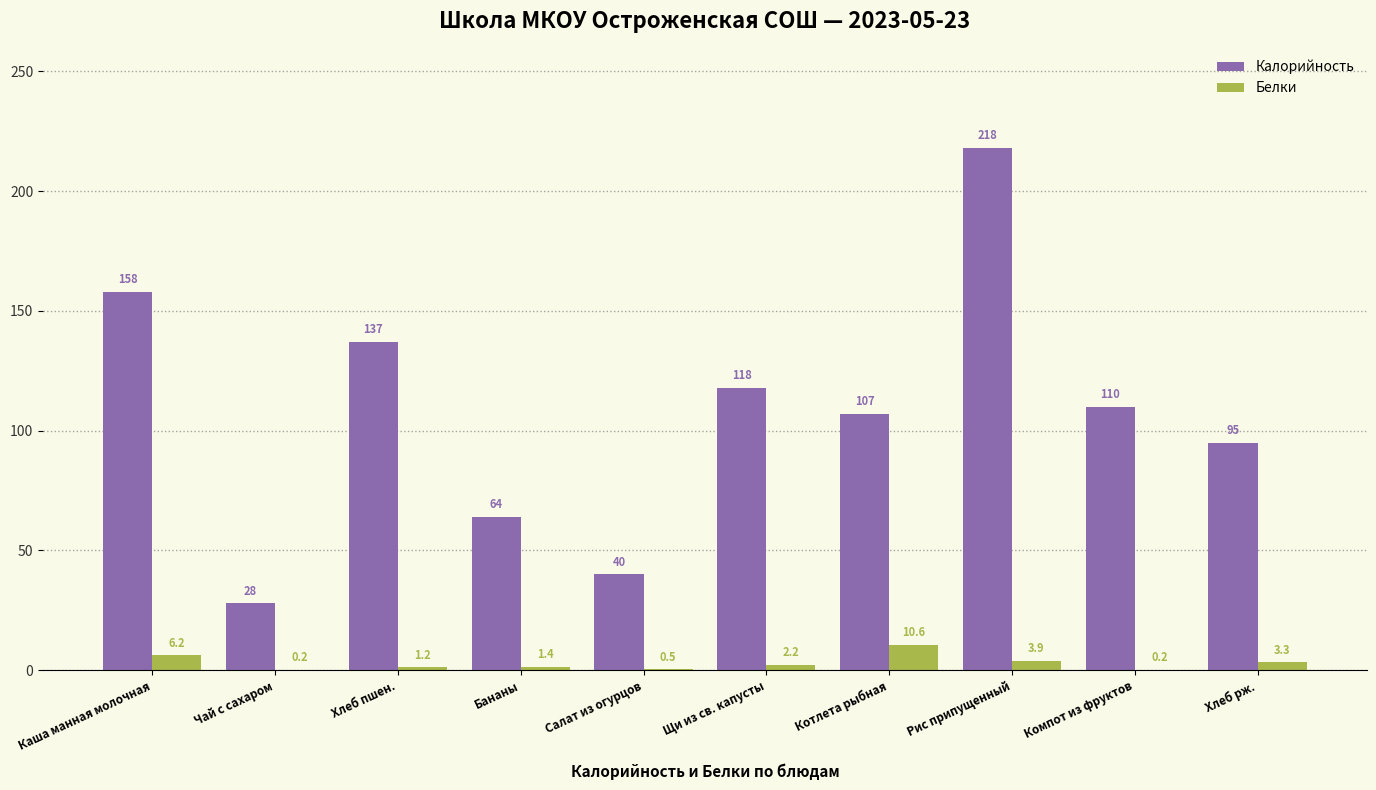

The value of Калорийность at Хлеб рж. is 95.0. True or false?

True